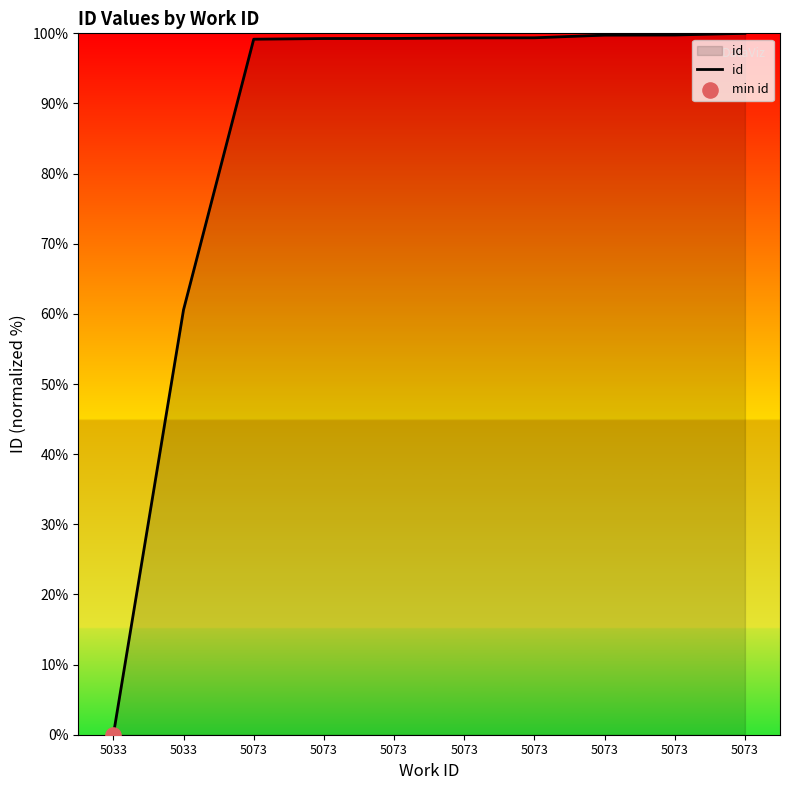

How many lines are shown in the chart?

1